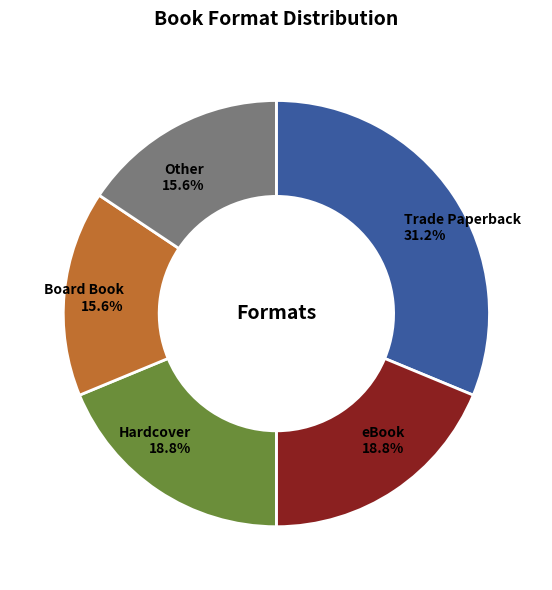

Does any single category account for the majority?

No